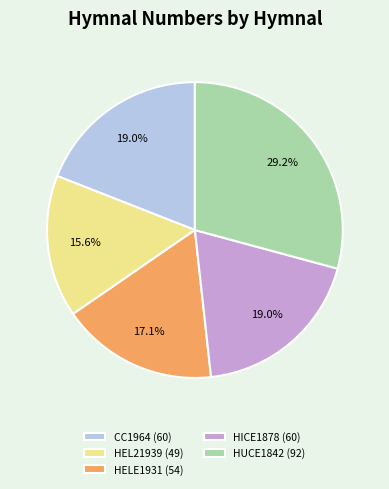

Does any single category account for the majority?

No